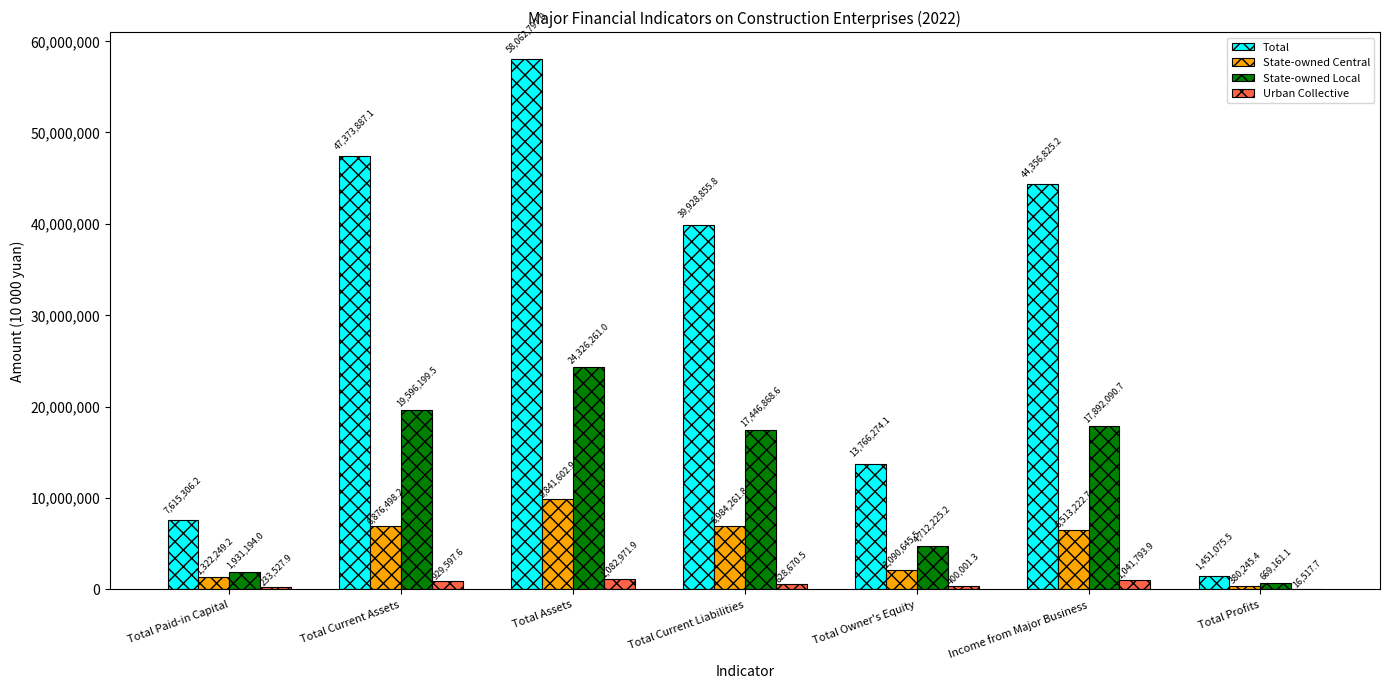

True or false: Urban Collective has a value of 400001.3 at Total Owner's Equity.

True